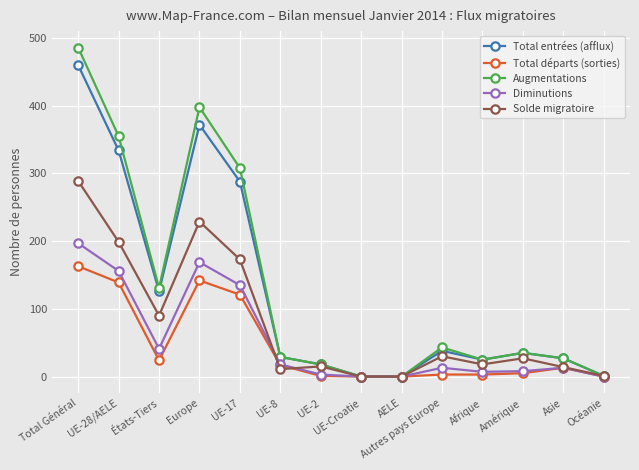

Where is the first local maximum for Total entrées (afflux)?

Europe